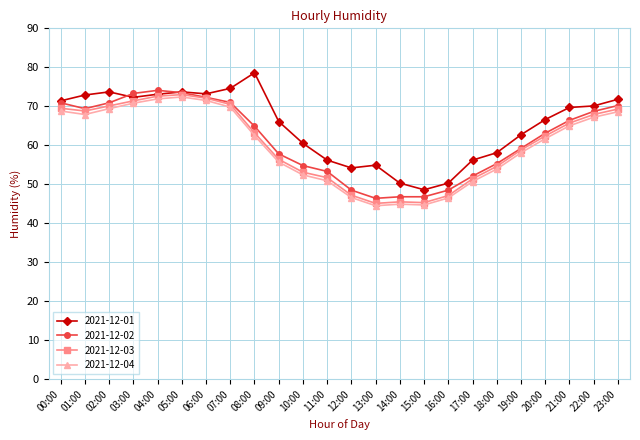

What is the spread (max minus min) of values at 23:00?

3.2